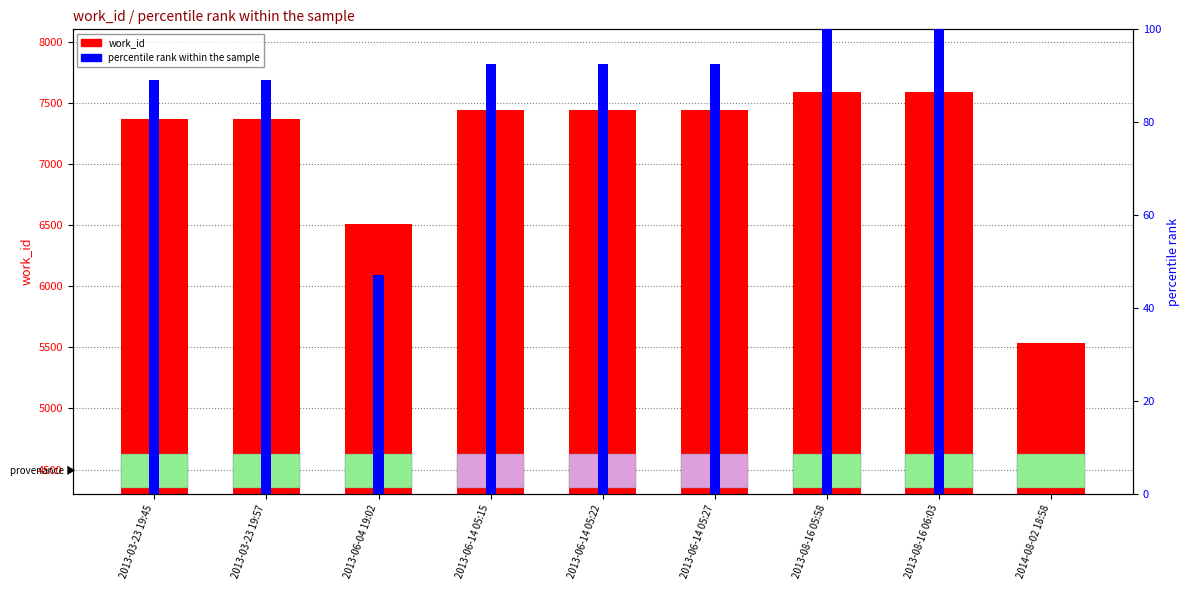

How many positive values does the percentile rank within the sample series have?

8